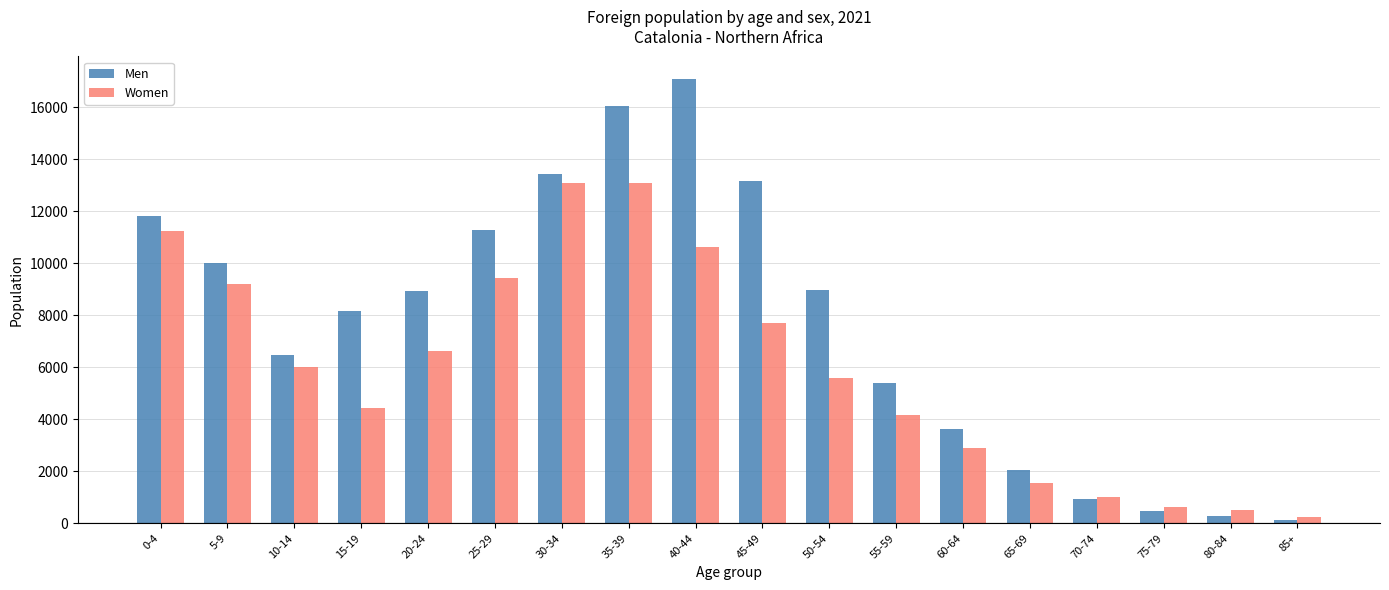

Between 0-4 and 15-19, which series saw the biggest shift?

Women